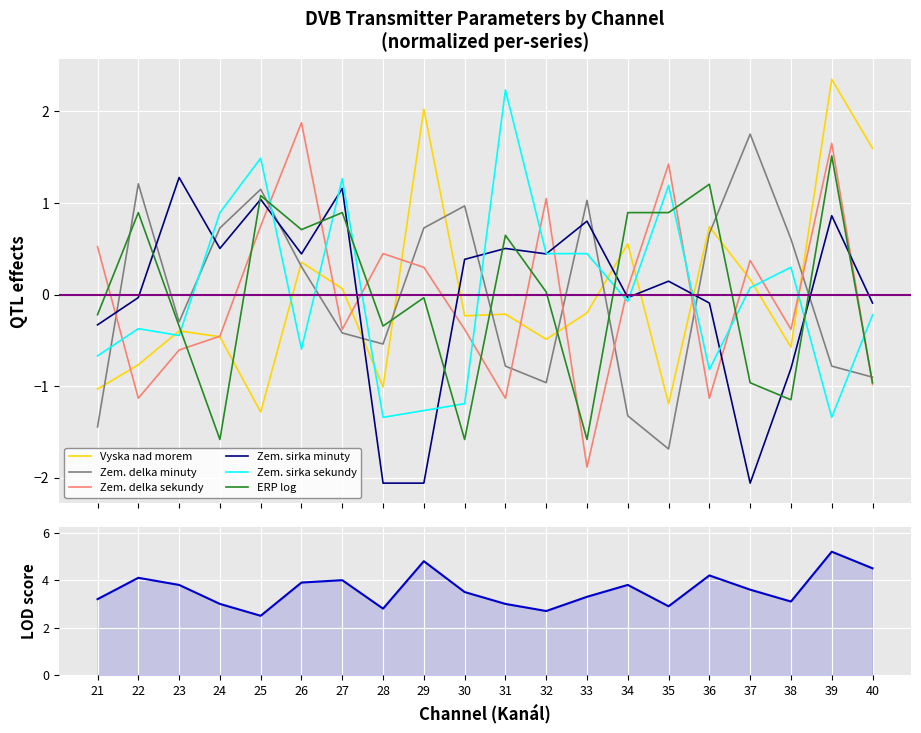

Which has a higher value, 28 or 29?

29